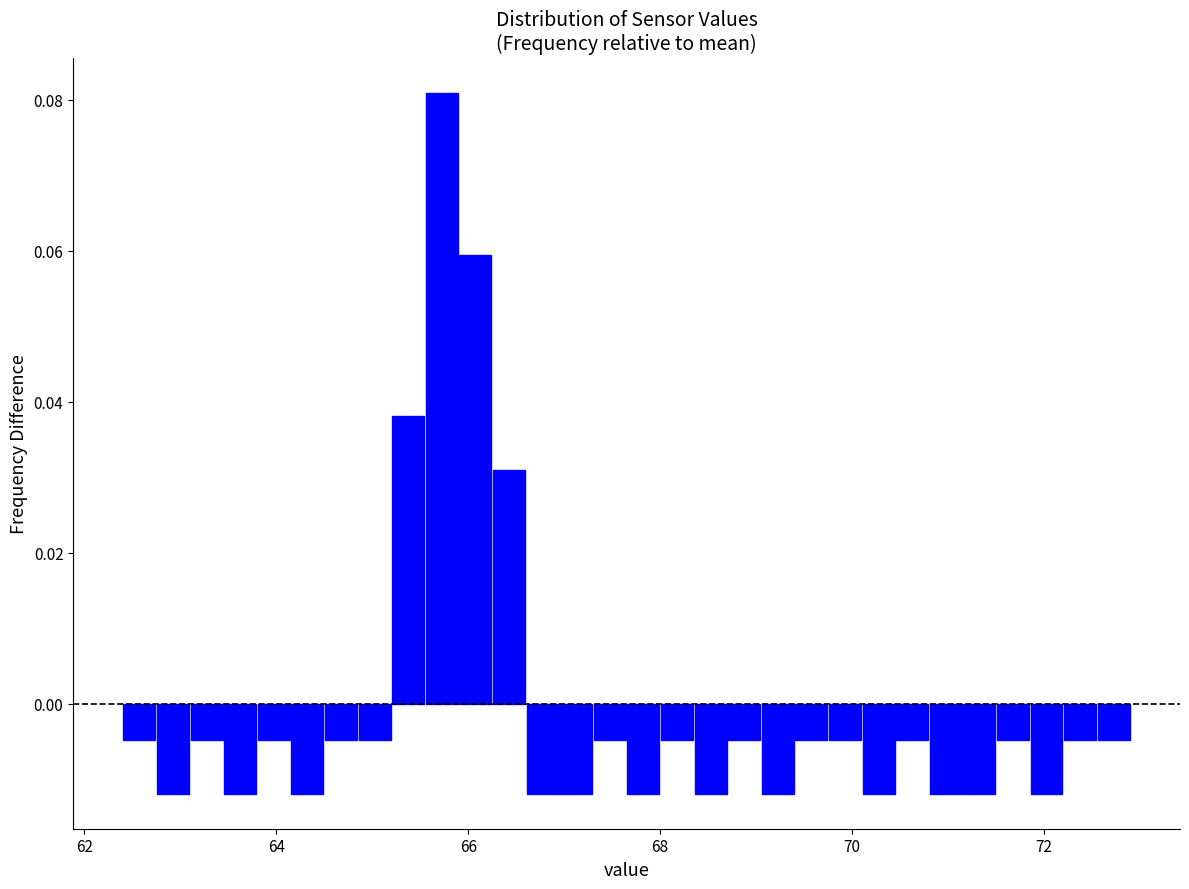

Around what value on the x-axis is the tallest bar? Give the approximate position of its centre, as read against the axis.

65.8